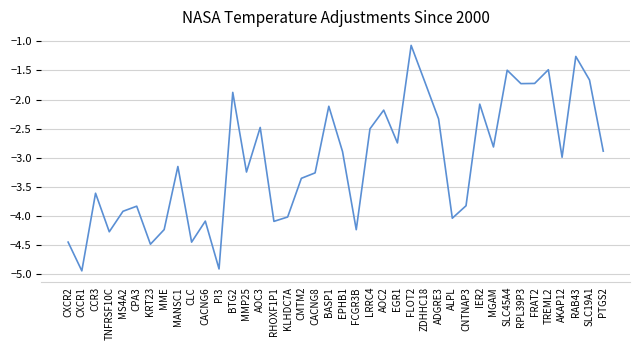

Where does the data first go above -2?

BTG2